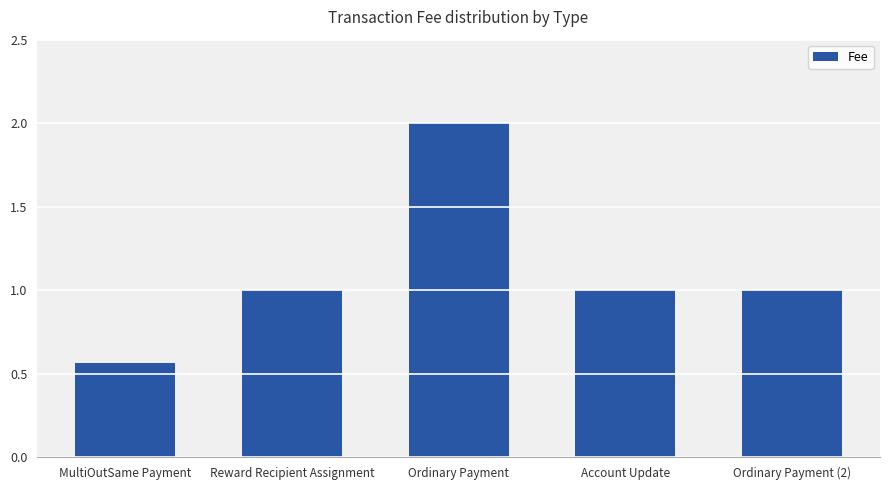

At which category does the chart reach its peak across all series?

Ordinary Payment